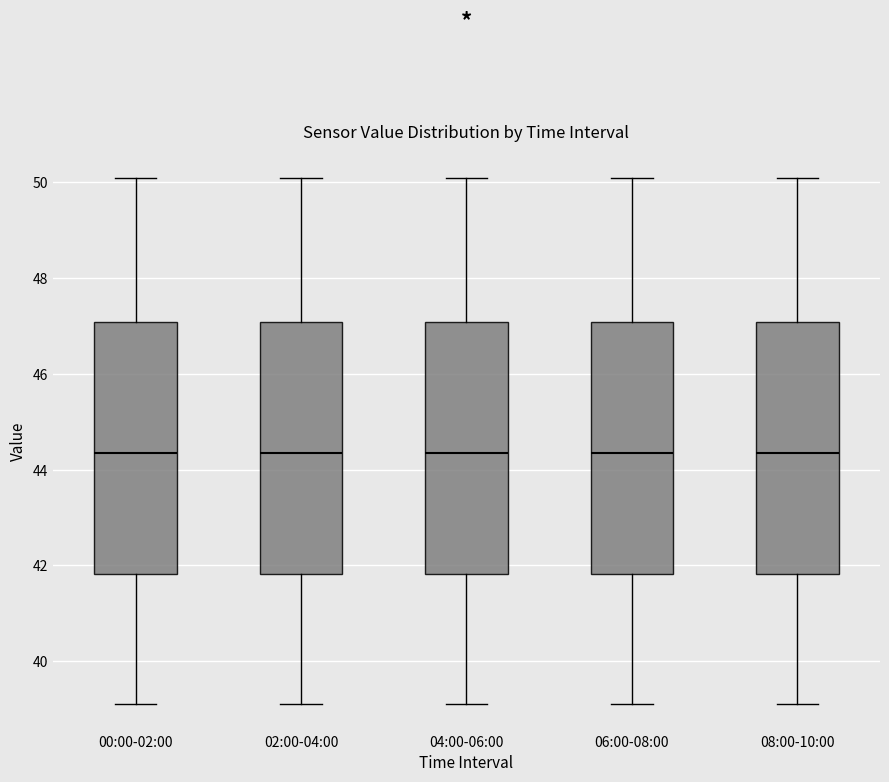

Reading left to right, transcribe this box plot: for each box, give where its median line is, the range the box spans, and where its two whiskers end, as read against the y-axis. The values are not printed on the chart, so give them approximately, as read against the axis.

00:00-02:00: median 44.4, box 41.8 to 47.0, whiskers 39.2 to 50.2
02:00-04:00: median 44.4, box 41.8 to 47.0, whiskers 39.2 to 50.2
04:00-06:00: median 44.4, box 41.8 to 47.0, whiskers 39.2 to 50.2
06:00-08:00: median 44.4, box 41.8 to 47.0, whiskers 39.2 to 50.2
08:00-10:00: median 44.4, box 41.8 to 47.0, whiskers 39.2 to 50.2